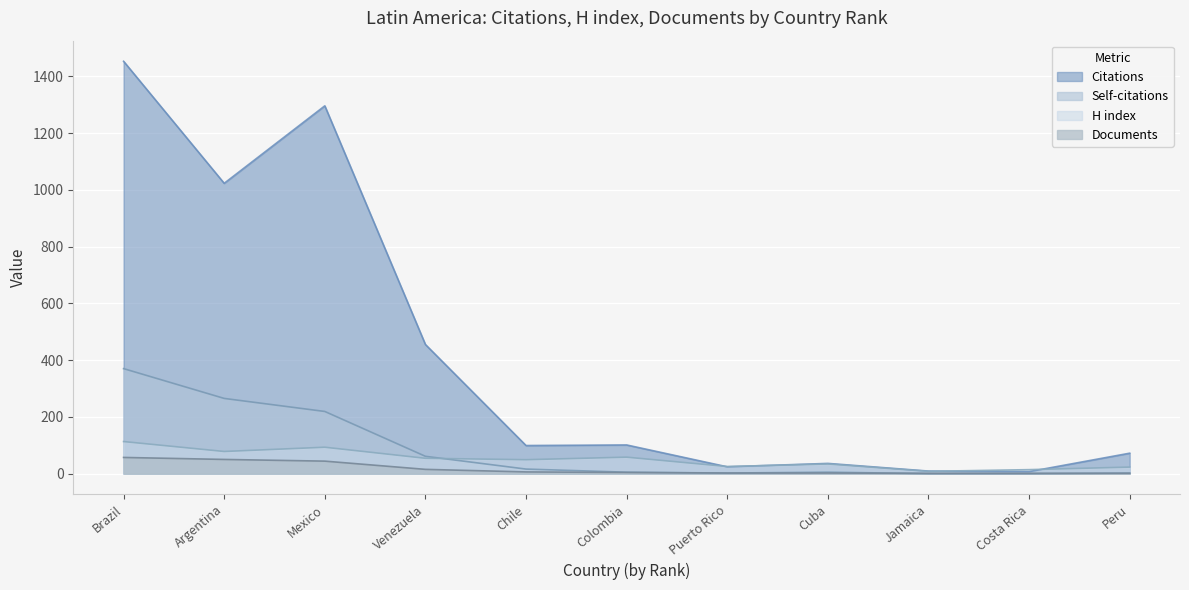

True or false: H index has more than 2 interior local peaks.

True